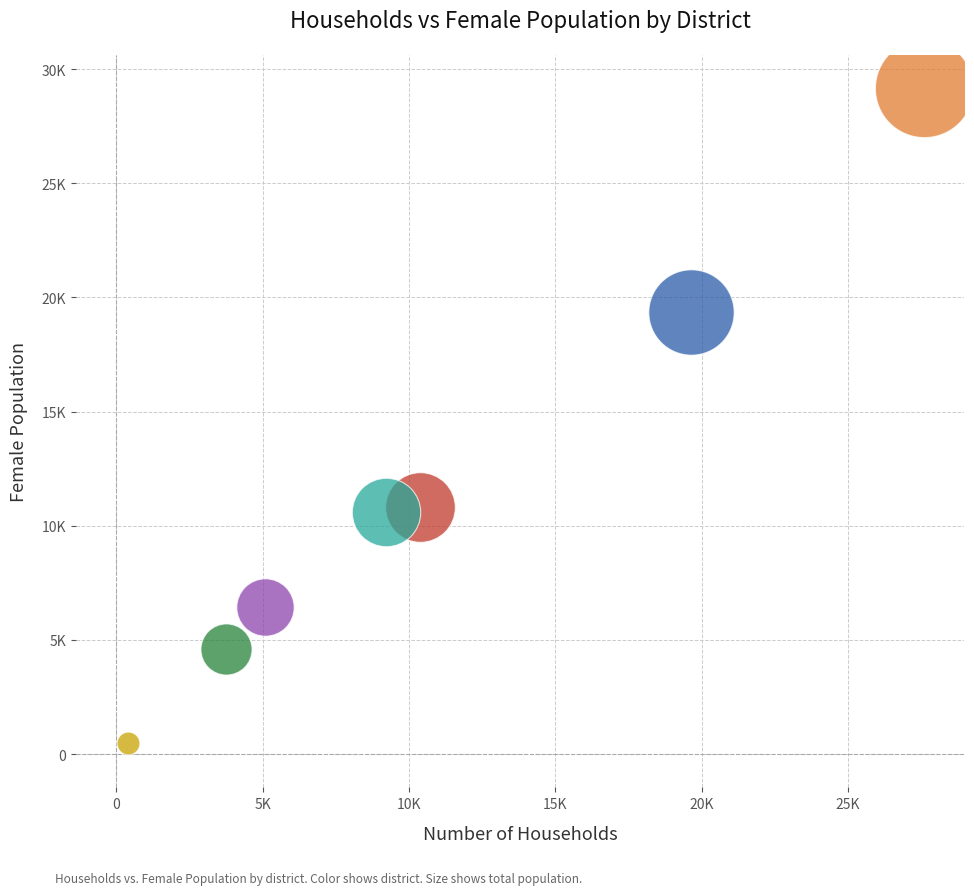

Which series reaches the minimum Y coordinate?

西部